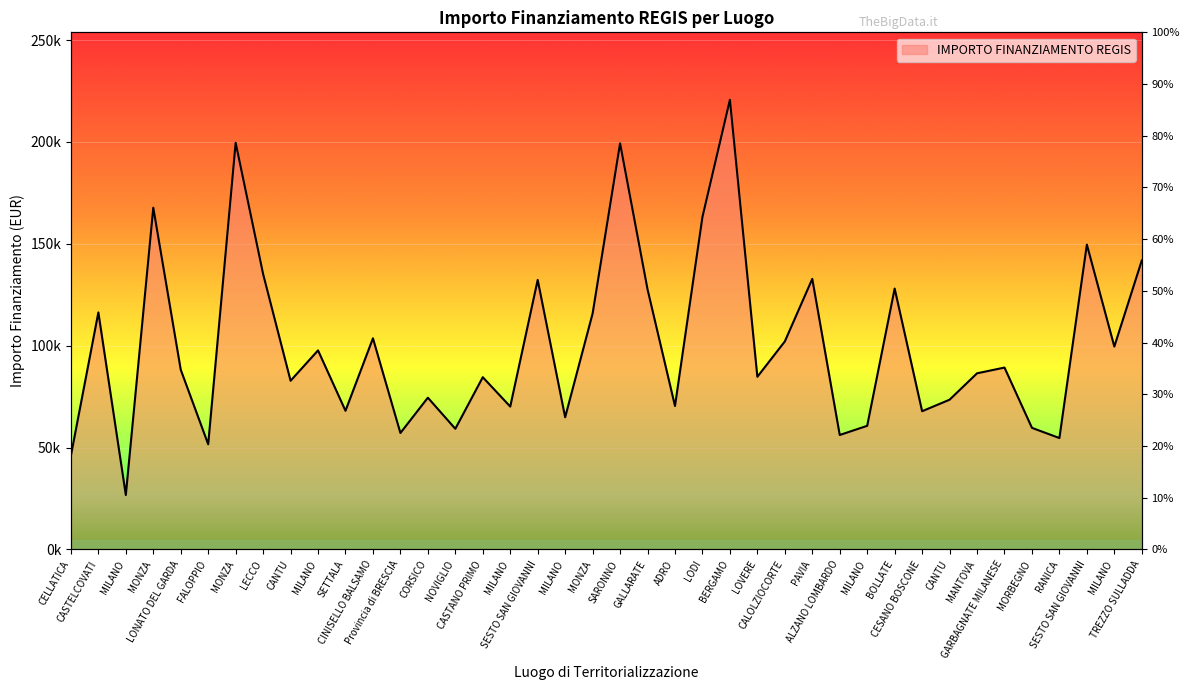

What is the difference between the maximum and minimum values?

193933.1